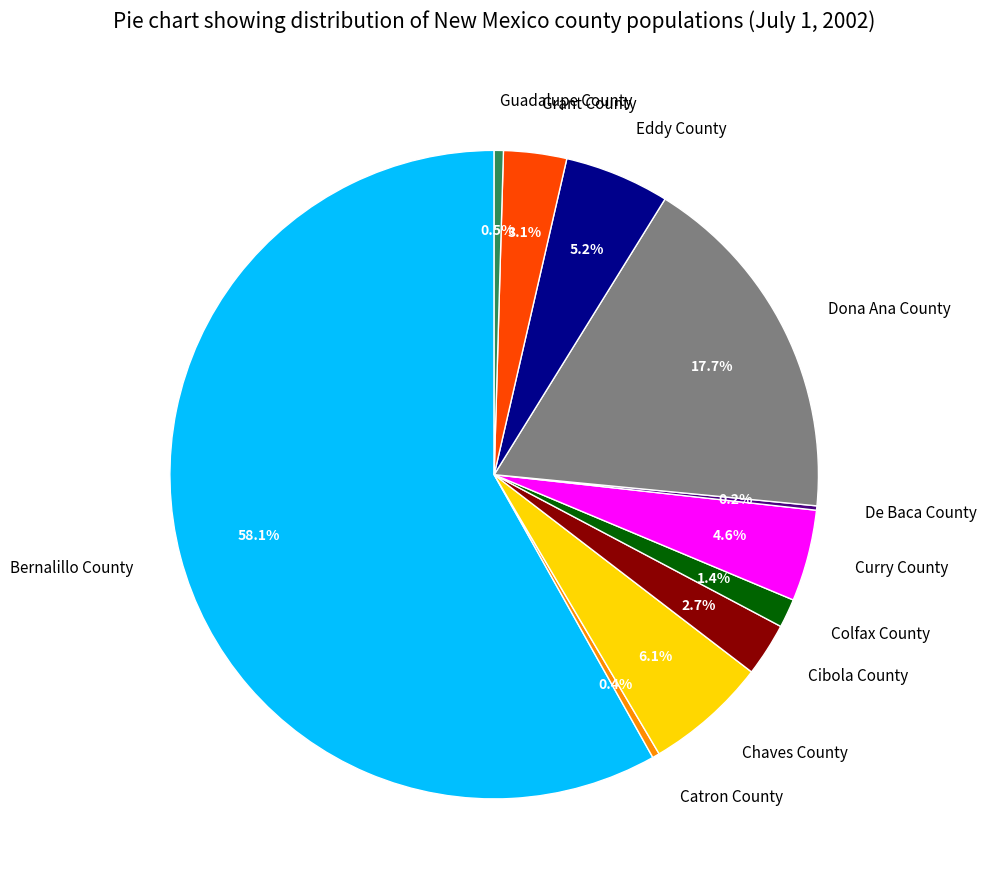

To the nearest percent, what is the difference between the largest and smallest slice percentages?

58%